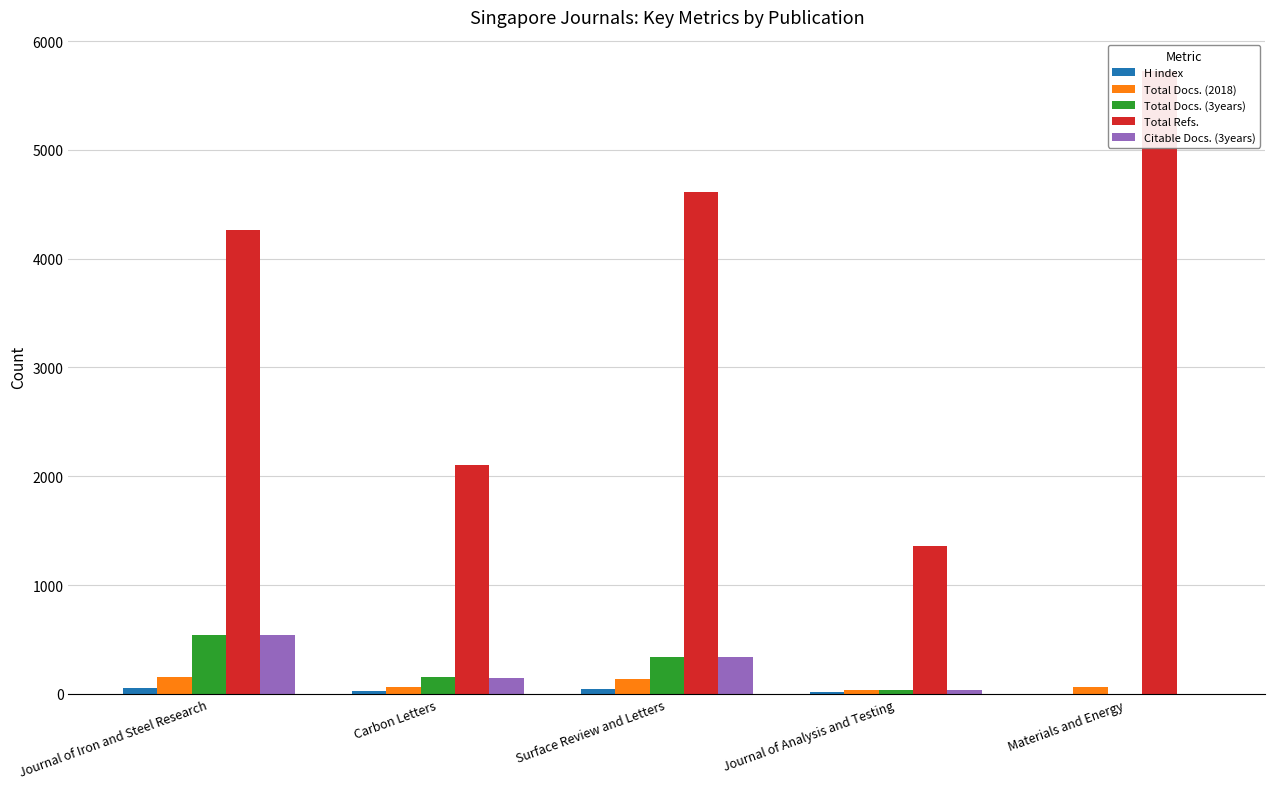

What are all the series names shown in the legend?

H index, Total Docs. (2018), Total Docs. (3years), Total Refs., Citable Docs. (3years)